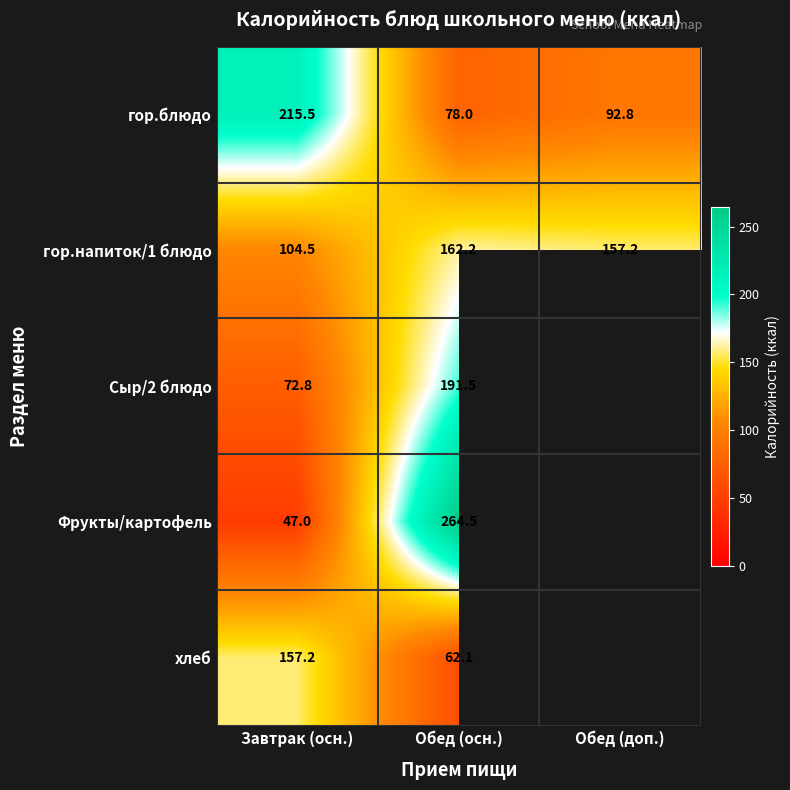

What is the average value of the гор.блюдо series?

128.8